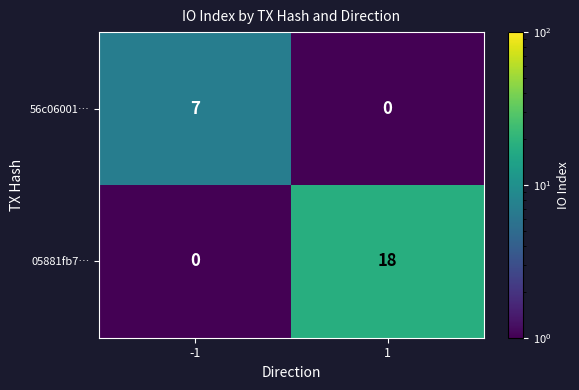

Reading left to right, transcribe all the data shown in this chart.

56c06001…: -1=7	1=0
05881fb7…: -1=0	1=18